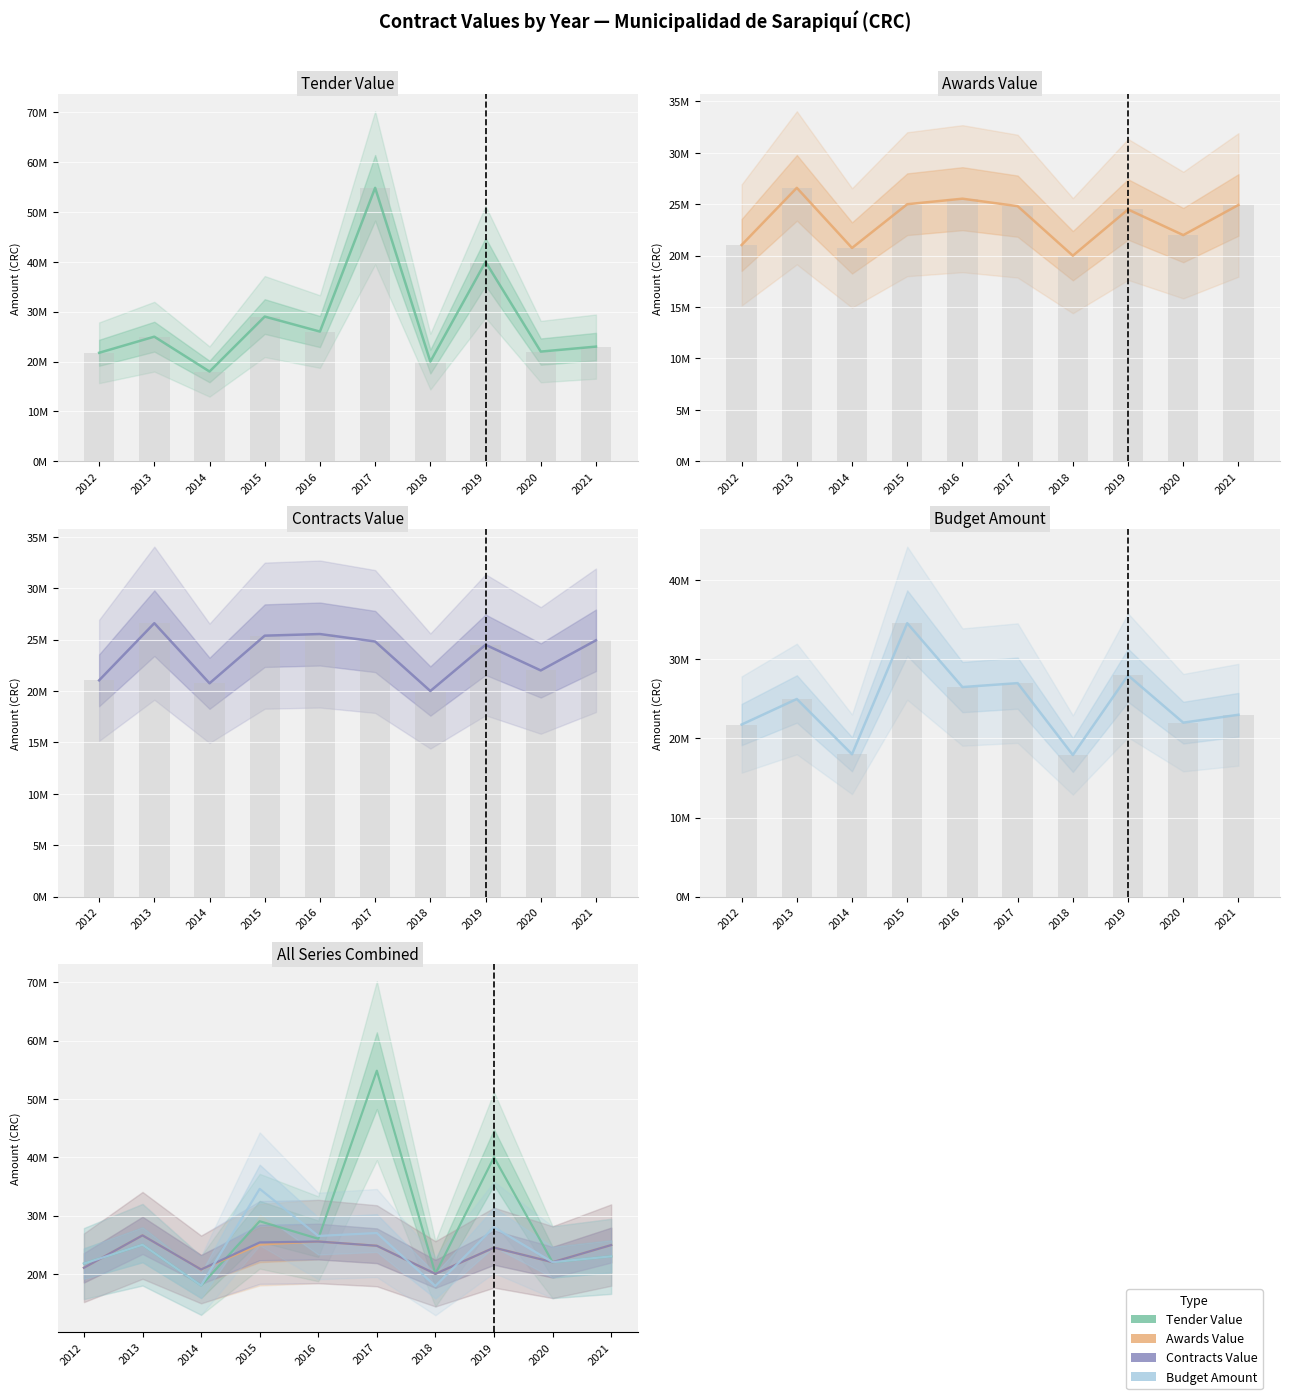

What is the value of the Contracts Value bar at the 6th from the left?

24815061